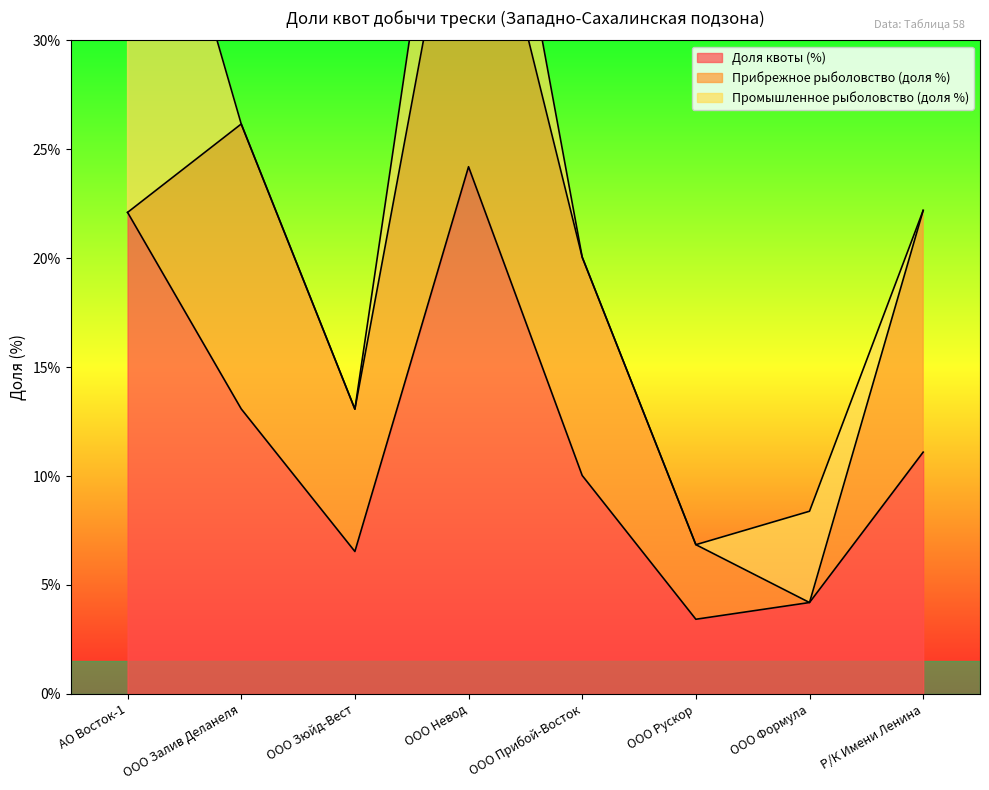

True or false: Доля квоты (%) and Промышленное рыболовство (доля %) cross at least once.

False